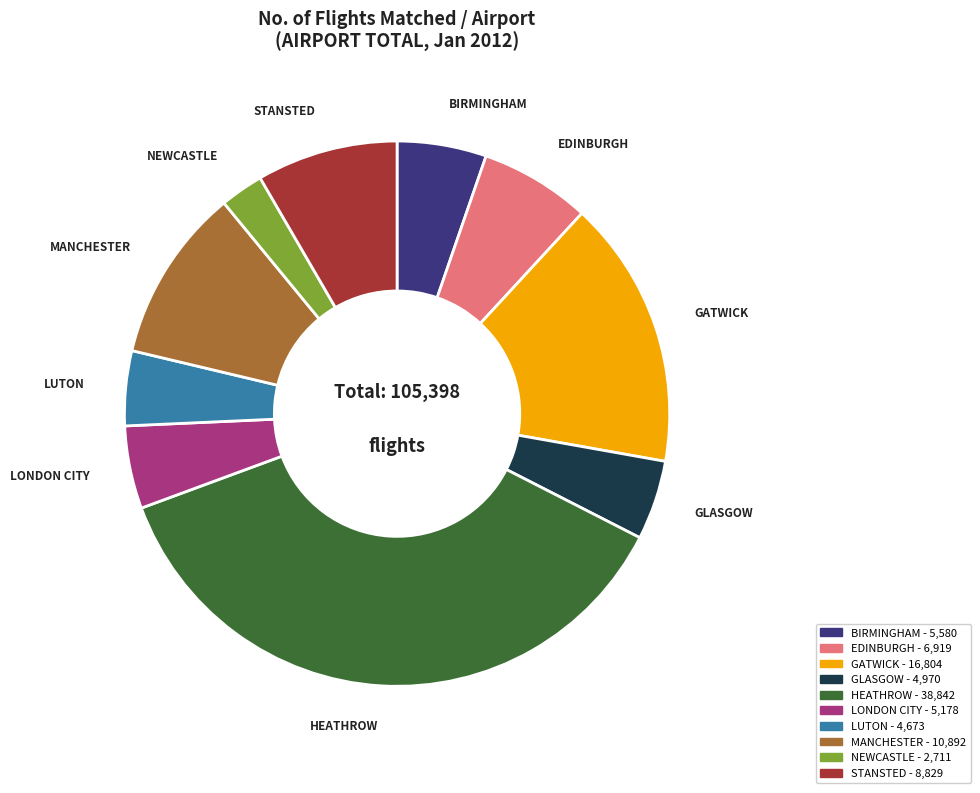

Combined, do STANSTED and MANCHESTER account for over 50%?

No